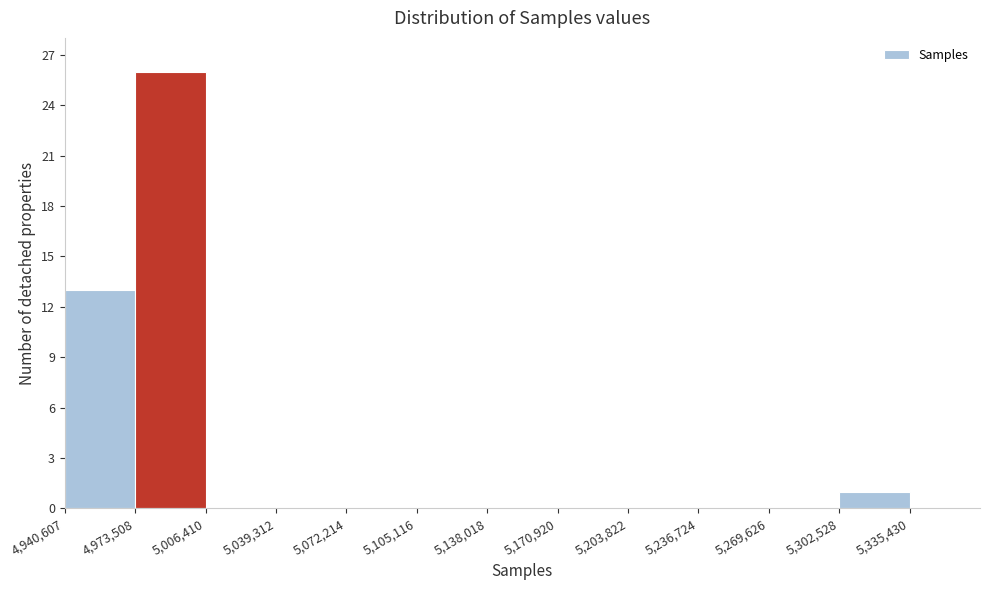

How tall is the bar that spans 5305000 to 5335000 on the x-axis? Neither the bar edges nor the heights are printed on the chart, so give them approximately, as read against the axes.

1